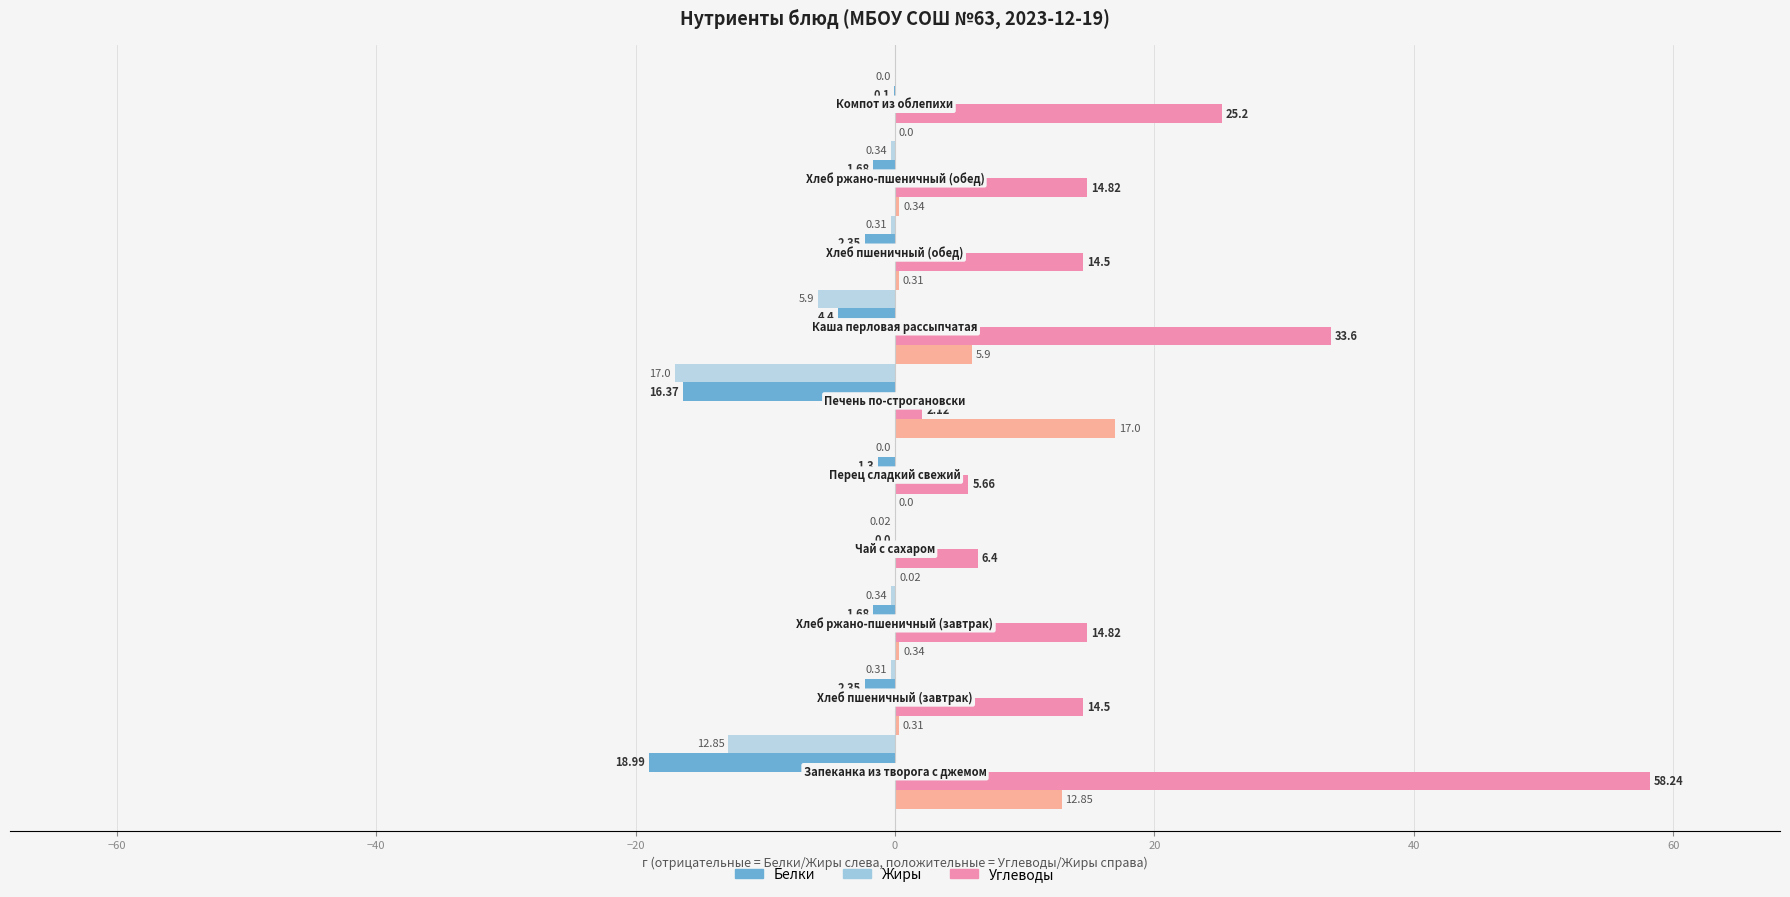

Count the number of data series in this chart.

4